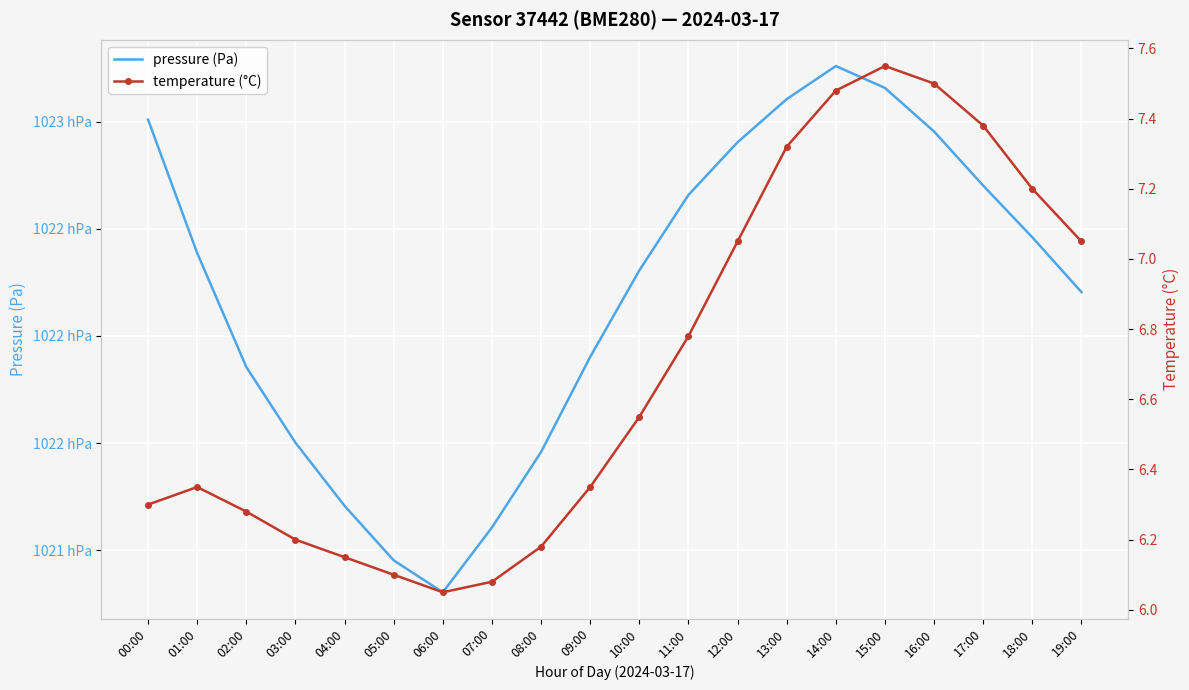

How many data points in pressure (Pa) are less than 102238?

10